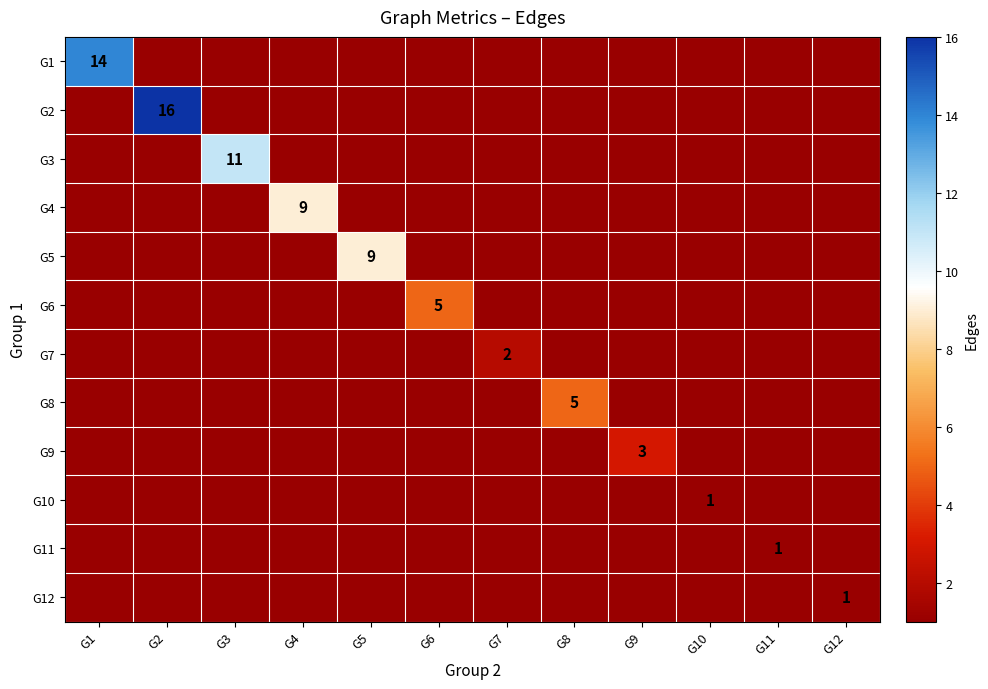

Rank the series at G11 from highest to lowest value.

G11, G1, G2, G3, G4, G5, G6, G7, G8, G9, G10, G12